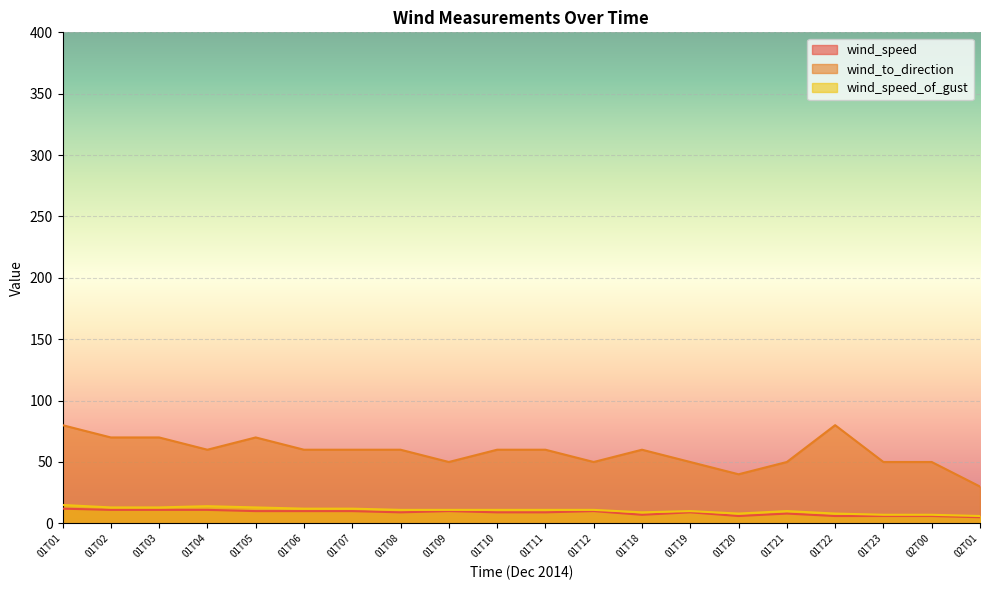

What is the label of the 11th point from the right?

01T10